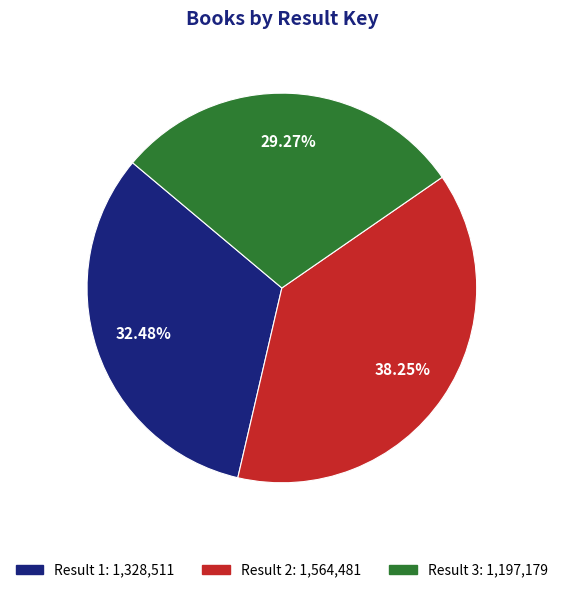

Is there a majority slice in this chart?

No